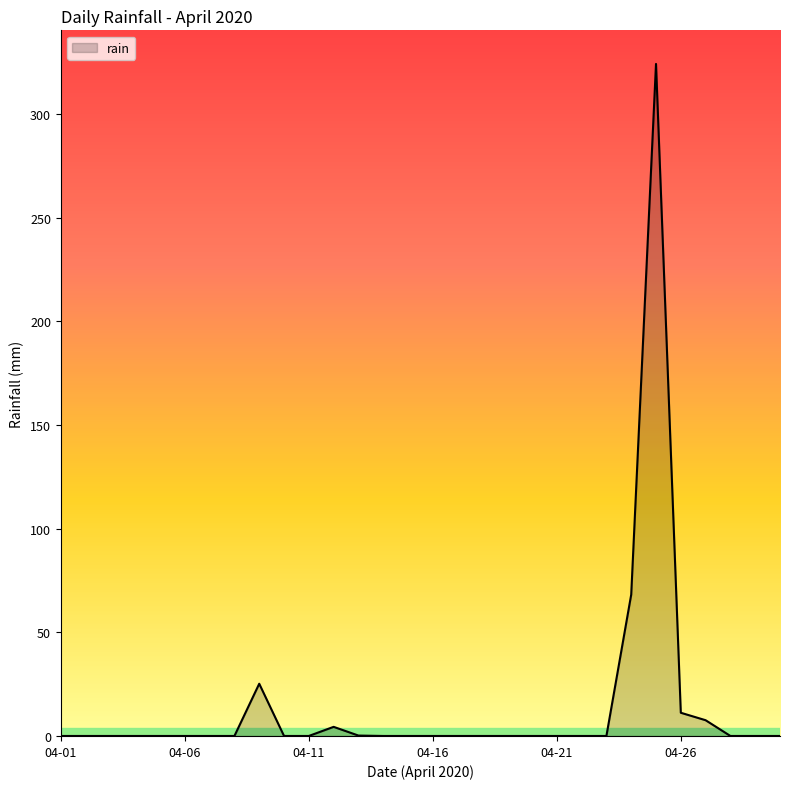

What is the greatest value displayed?

324.2